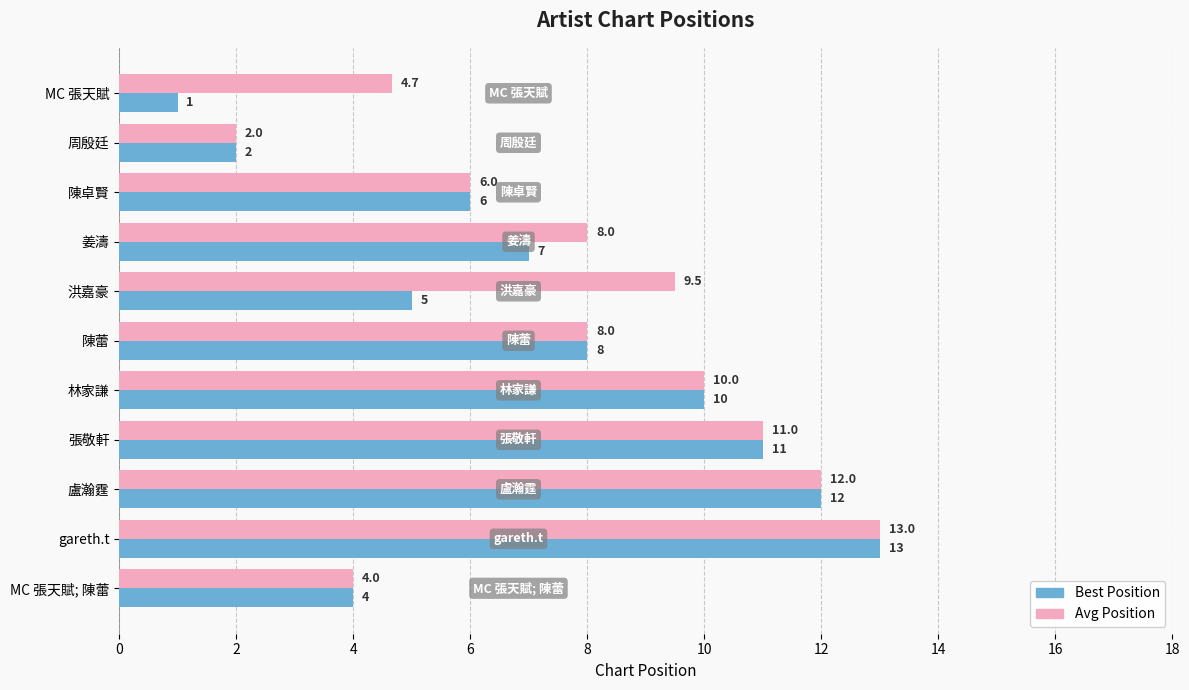

List the series in order of their overall mean, lowest first.

Best Position, Avg Position